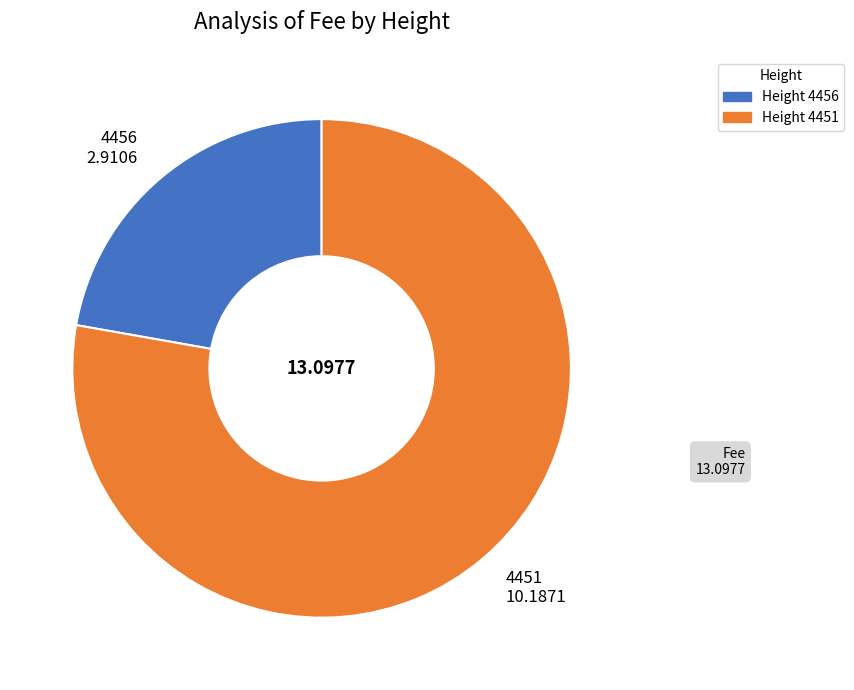

Rank the categories by value from lowest to highest.

4456, 4451